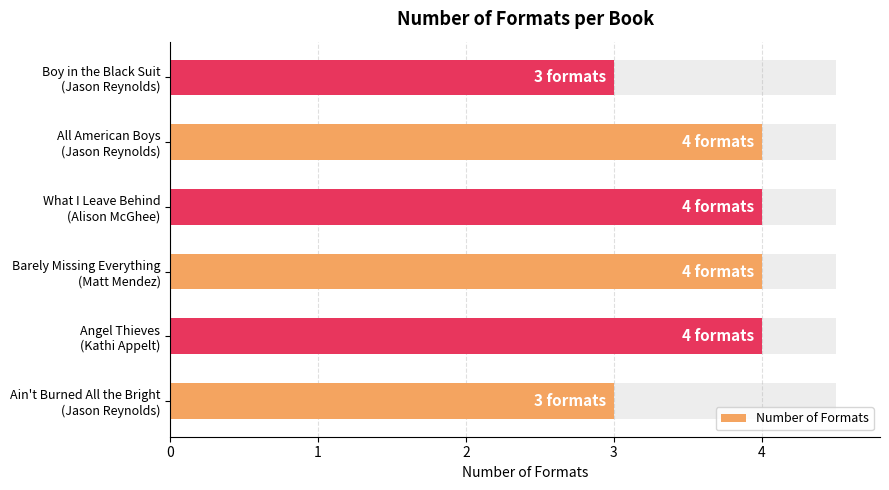

How many values are between 3 and 4?

6